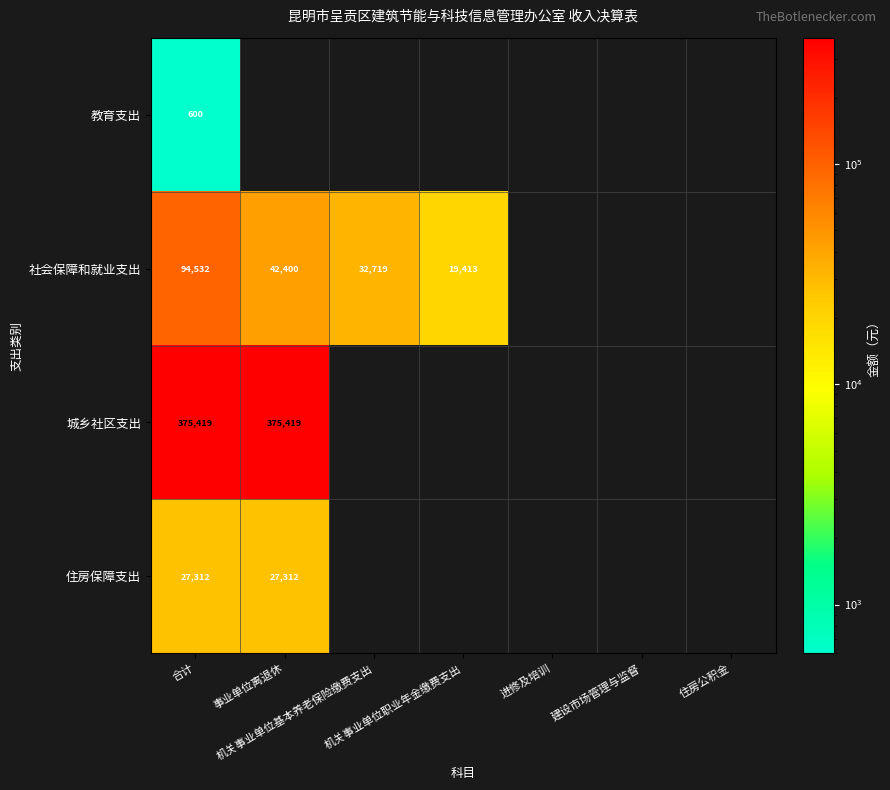

Which series changed the most between 机关事业单位职业年金缴费支出 and 建设市场管理与监督?

社会保障和就业支出